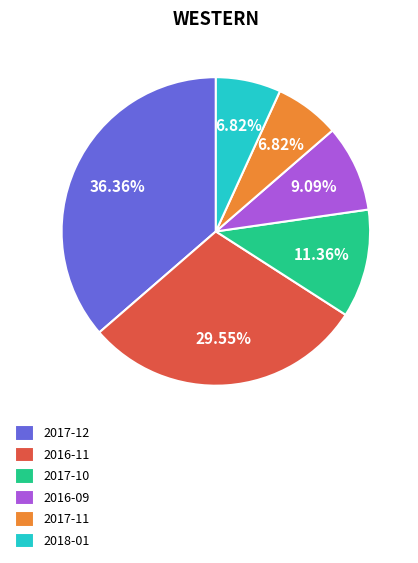

To the nearest percent, what is the average slice percentage?

17%